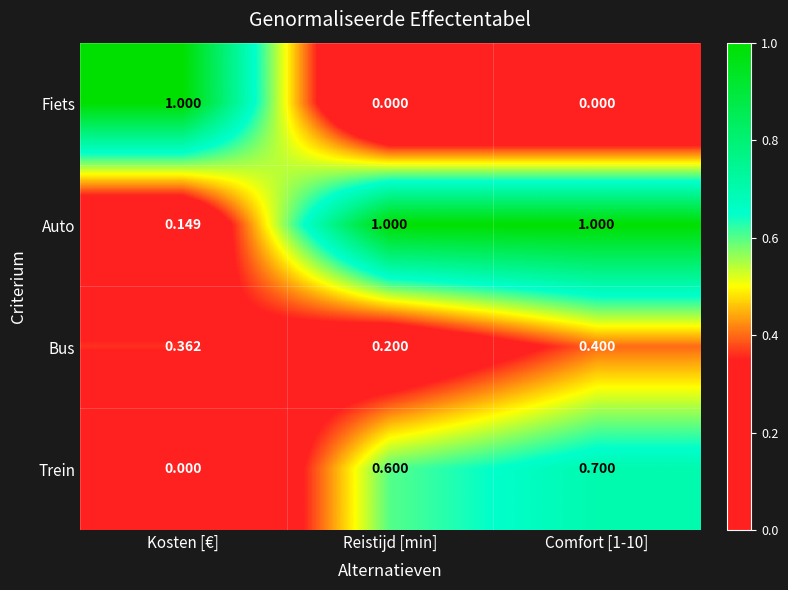

Which series has the largest range (max minus min)?

Fiets